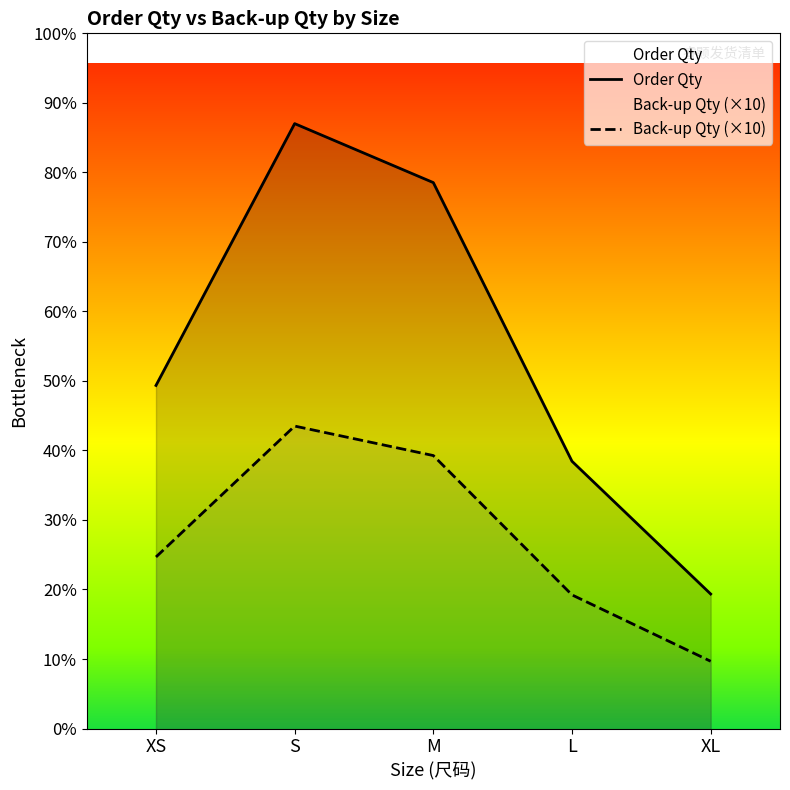

Which series has the largest total across all categories?

Order Qty